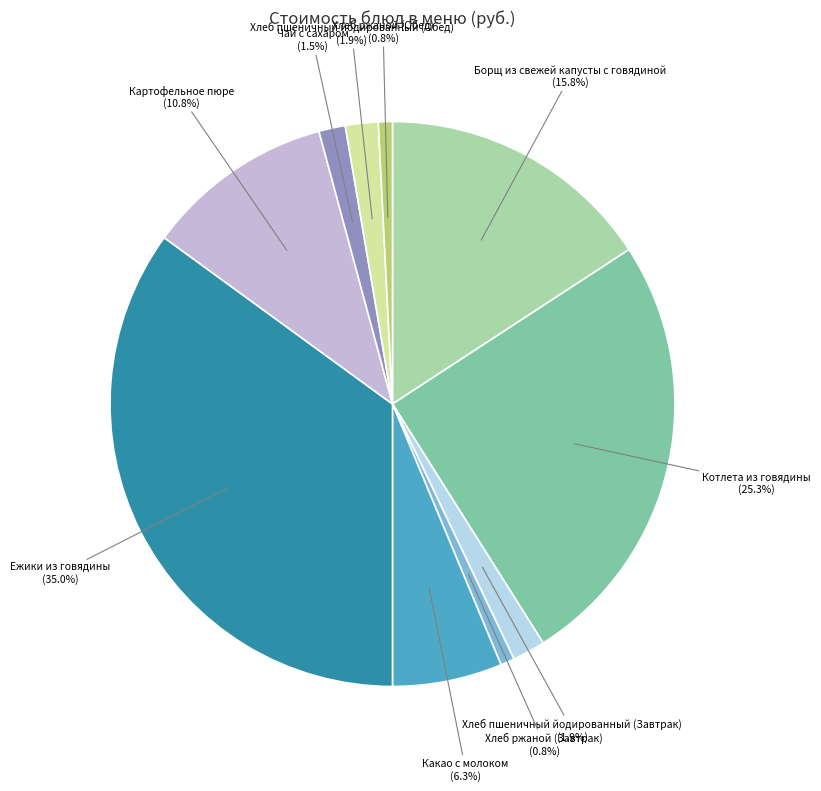

Is there any slice that represents more than half of the pie?

No